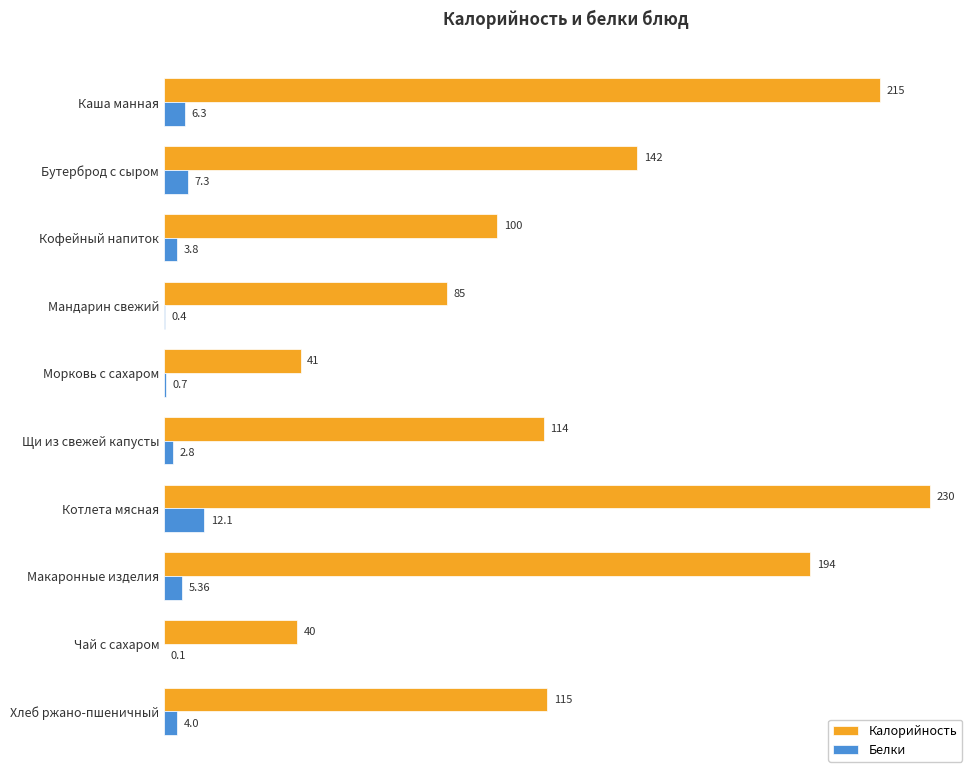

Which category has the highest value in the Калорийность series?

Котлета мясная